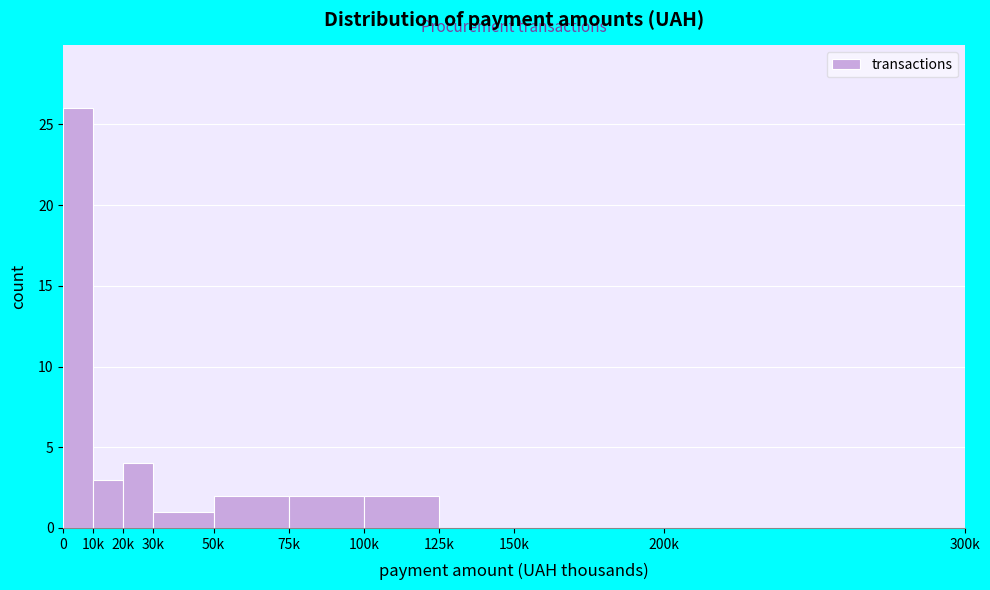

Reading left to right, extract all data points from this chart.

0=26	10k=3	20k=4	30k=1	50k=2	75k=2	100k=2	125k=0	150k=0	200k=0